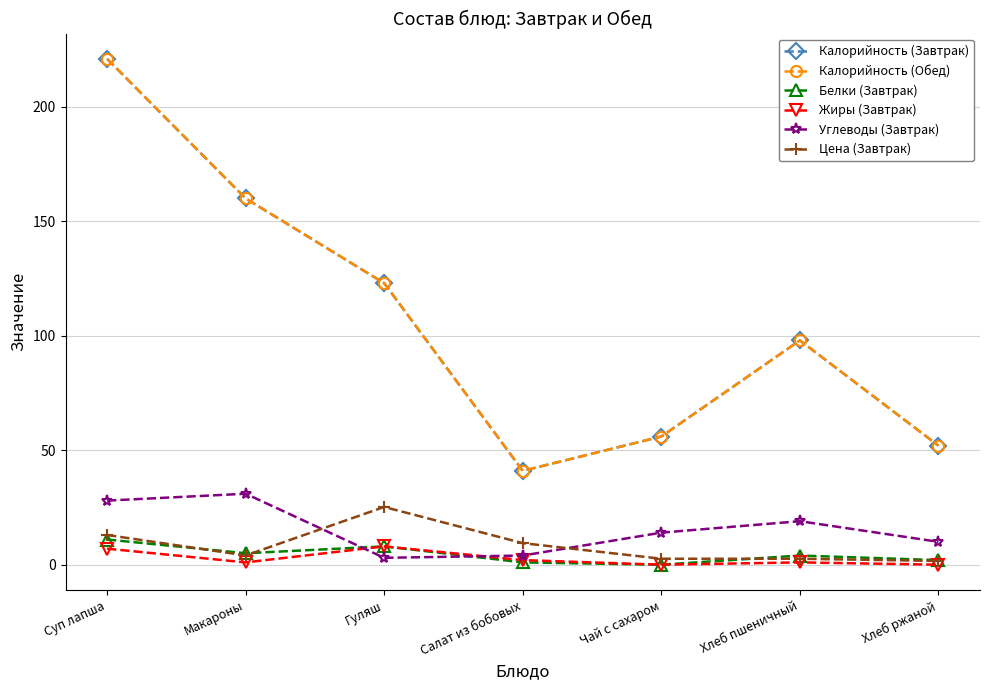

Where is Жиры (Завтрак) nearest to the value 4?

Салат из бобовых